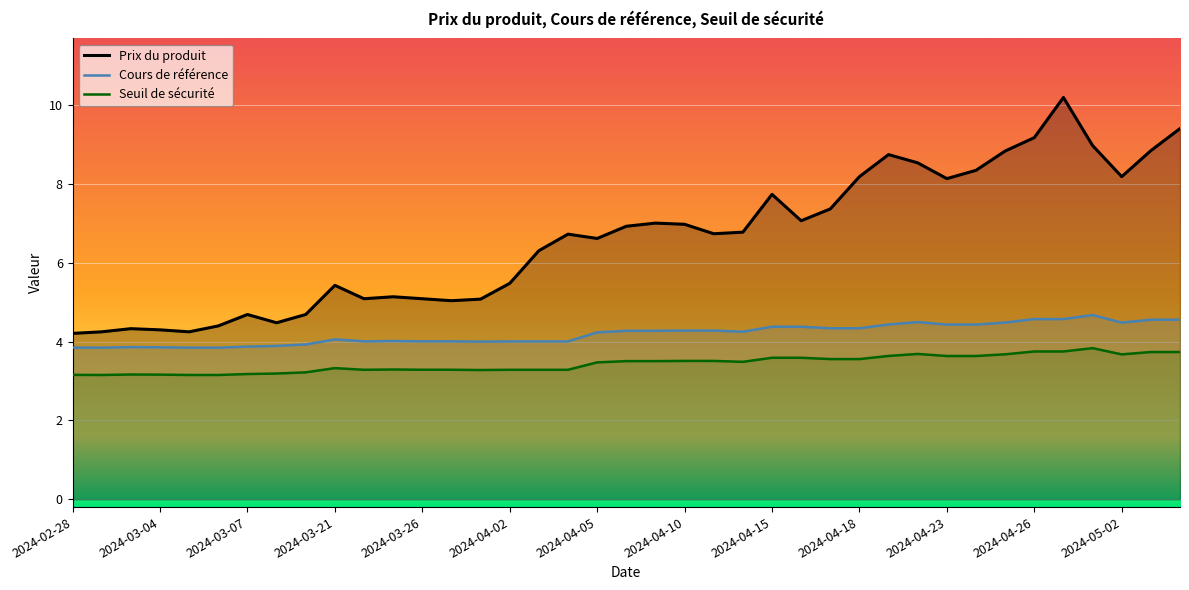

Reading right to left, transcribe all the data shown in this chart.

Prix du produit: 2024-05-06=9.4	2024-05-03=8.8	2024-05-02=8.2	2024-04-30=9.0	2024-04-29=10.2	2024-04-26=9.2	2024-04-25=8.8	2024-04-24=8.3	2024-04-23=8.1	2024-04-22=8.5	2024-04-19=8.8	2024-04-18=8.2	2024-04-17=7.4	2024-04-16=7.1	2024-04-15=7.7	2024-04-12=6.8	2024-04-11=6.7	2024-04-10=7.0	2024-04-09=7.0	2024-04-08=6.9	2024-04-05=6.6	2024-04-04=6.7	2024-04-03=6.3	2024-04-02=5.5	2024-03-28=5.1	2024-03-27=5.0	2024-03-26=5.1	2024-03-25=5.1	2024-03-22=5.1	2024-03-21=5.4	2024-03-11=4.7	2024-03-08=4.5	2024-03-07=4.7	2024-03-06=4.4	2024-03-05=4.2	2024-03-04=4.3	2024-03-01=4.3	2024-02-29=4.2	2024-02-28=4.2
Cours de référence: 2024-05-06=4.6	2024-05-03=4.6	2024-05-02=4.5	2024-04-30=4.7	2024-04-29=4.6	2024-04-26=4.6	2024-04-25=4.5	2024-04-24=4.4	2024-04-23=4.4	2024-04-22=4.5	2024-04-19=4.4	2024-04-18=4.3	2024-04-17=4.3	2024-04-16=4.4	2024-04-15=4.4	2024-04-12=4.3	2024-04-11=4.3	2024-04-10=4.3	2024-04-09=4.3	2024-04-08=4.3	2024-04-05=4.2	2024-04-04=4.0	2024-04-03=4.0	2024-04-02=4.0	2024-03-28=4.0	2024-03-27=4.0	2024-03-26=4.0	2024-03-25=4.0	2024-03-22=4.0	2024-03-21=4.1	2024-03-11=3.9	2024-03-08=3.9	2024-03-07=3.9	2024-03-06=3.8	2024-03-05=3.8	2024-03-04=3.9	2024-03-01=3.9	2024-02-29=3.8	2024-02-28=3.9
Seuil de sécurité: 2024-05-06=3.7	2024-05-03=3.7	2024-05-02=3.7	2024-04-30=3.8	2024-04-29=3.8	2024-04-26=3.8	2024-04-25=3.7	2024-04-24=3.6	2024-04-23=3.6	2024-04-22=3.7	2024-04-19=3.6	2024-04-18=3.6	2024-04-17=3.6	2024-04-16=3.6	2024-04-15=3.6	2024-04-12=3.5	2024-04-11=3.5	2024-04-10=3.5	2024-04-09=3.5	2024-04-08=3.5	2024-04-05=3.5	2024-04-04=3.3	2024-04-03=3.3	2024-04-02=3.3	2024-03-28=3.3	2024-03-27=3.3	2024-03-26=3.3	2024-03-25=3.3	2024-03-22=3.3	2024-03-21=3.3	2024-03-11=3.2	2024-03-08=3.2	2024-03-07=3.2	2024-03-06=3.2	2024-03-05=3.2	2024-03-04=3.2	2024-03-01=3.2	2024-02-29=3.2	2024-02-28=3.2